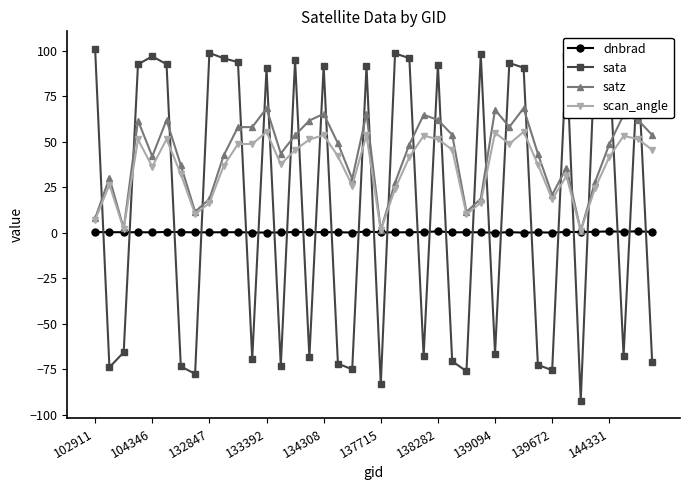

Which series has the largest range (max minus min)?

sata